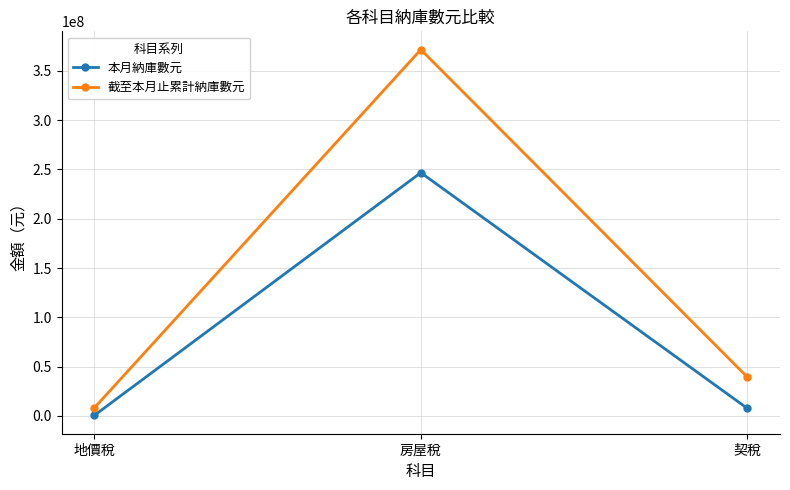

List the series in order of their peak value, lowest first.

本月納庫數元, 截至本月止累計納庫數元